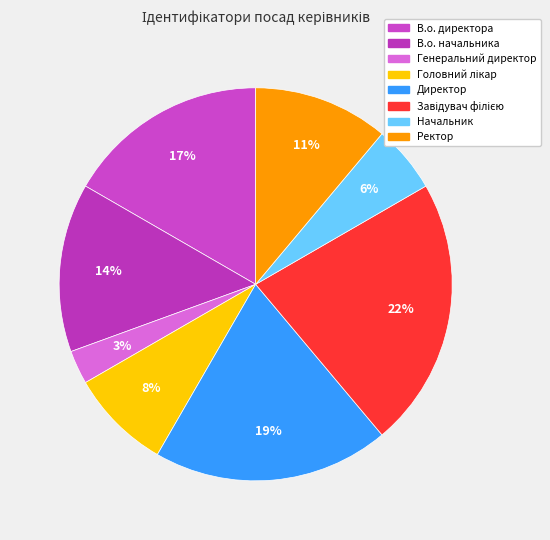

Is there any slice that represents more than half of the pie?

No